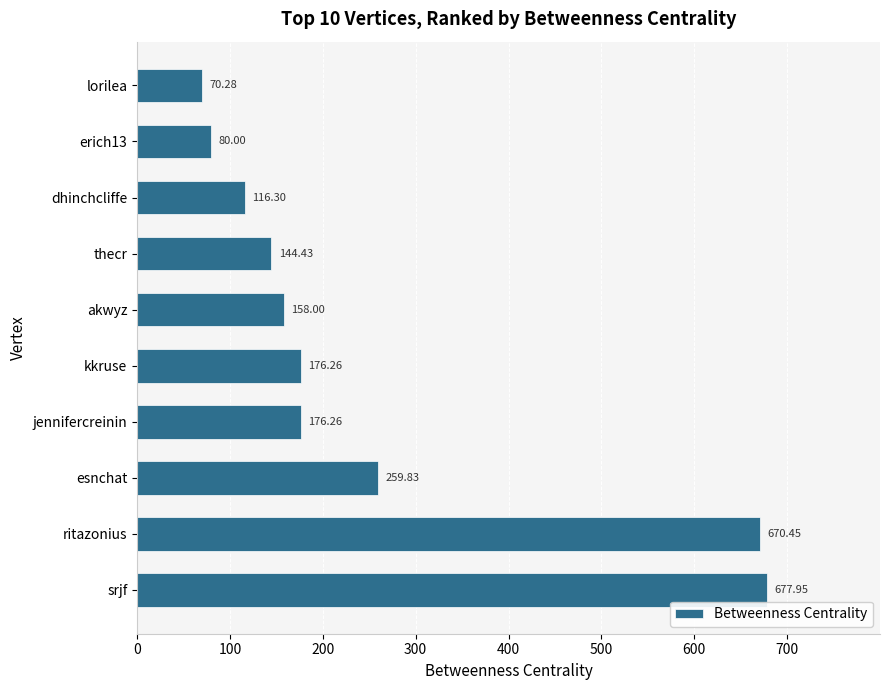

What is the change in value from esnchat to erich13?

-179.8